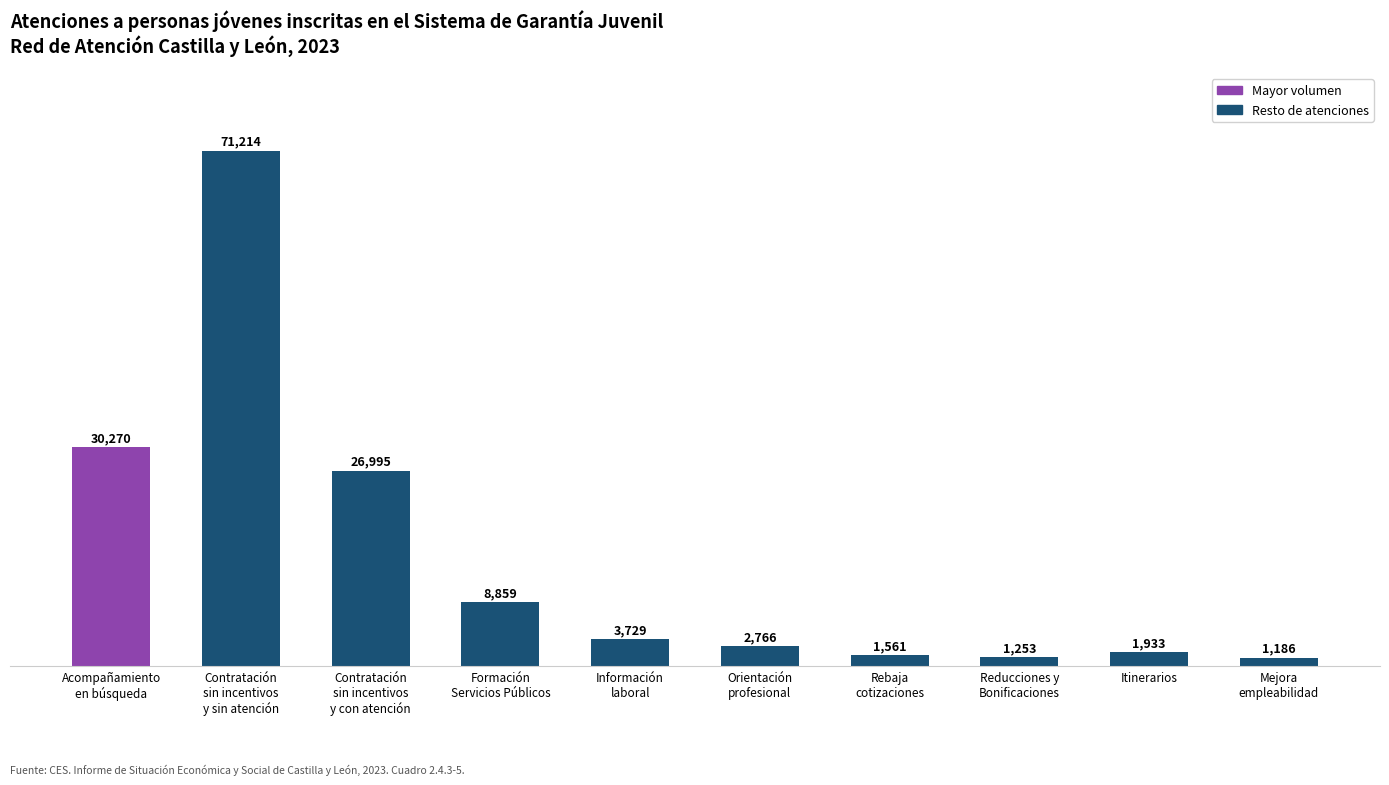

How many bars are there in total?

10